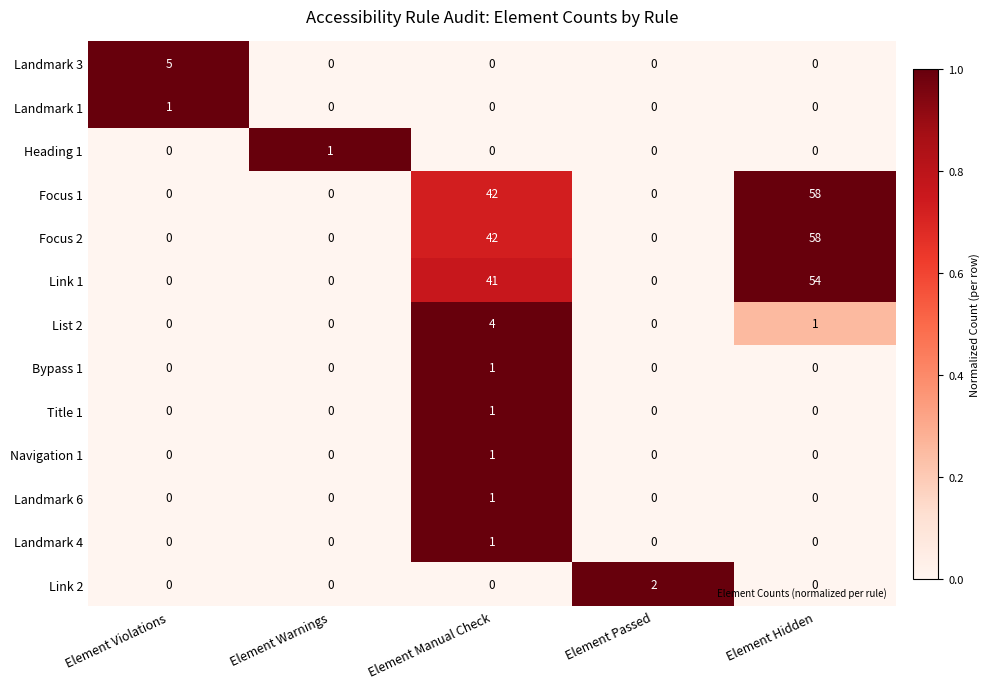

At which category does the chart reach its peak across all series?

Element Hidden